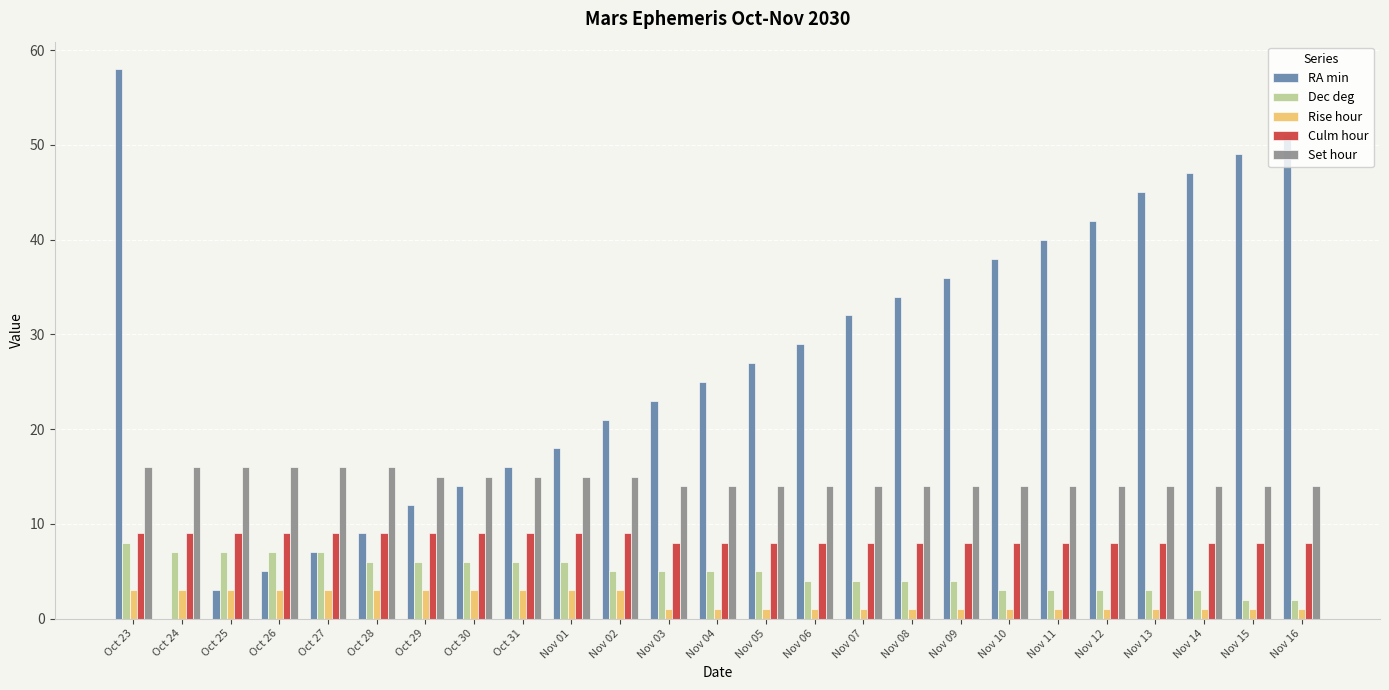

Are the bars grouped side by side (vs. stacked)?

Yes